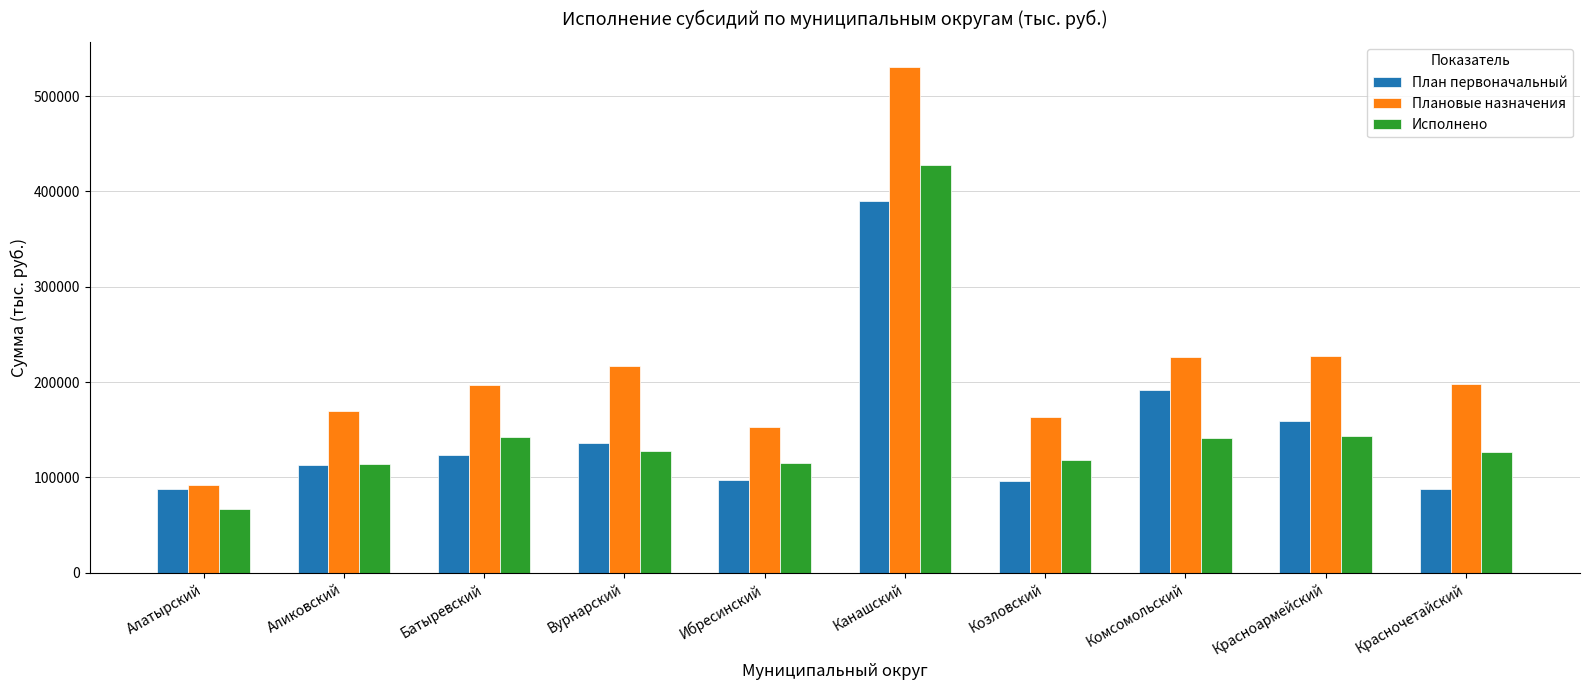

How many data points in Плановые назначения are less than 197944?

5